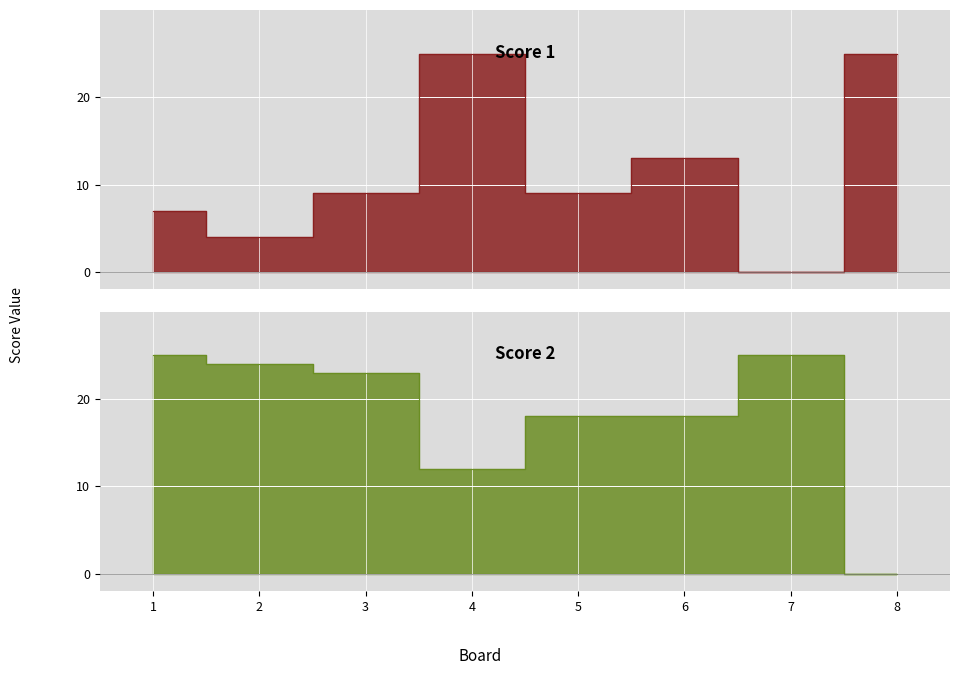

The value of Score 2 at 3 is 23. True or false?

True